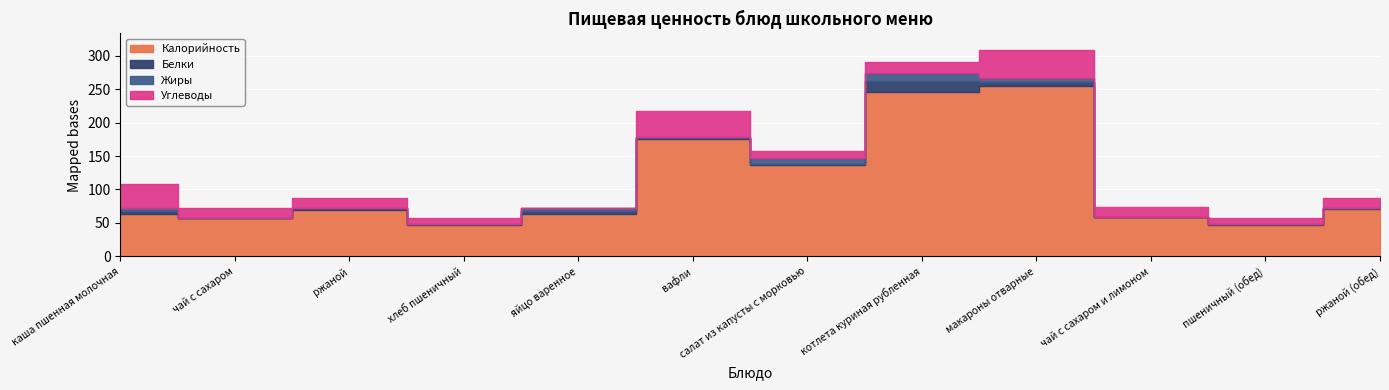

Which series has the largest total across all categories?

Калорийность